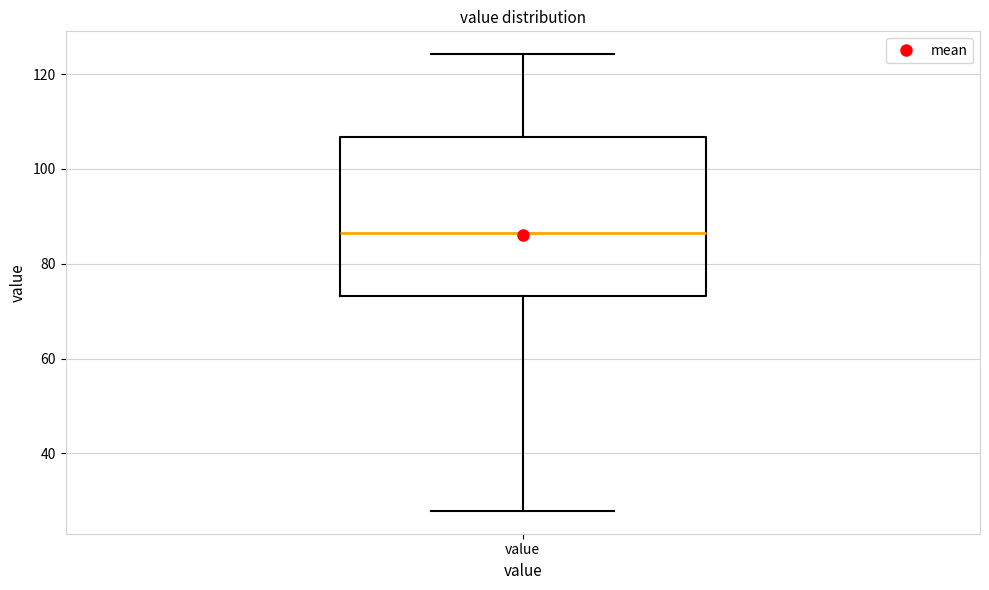

Where is the lower edge of the box for value on the y-axis? The values are not printed on the chart, so give them approximately, as read against the axis.

74